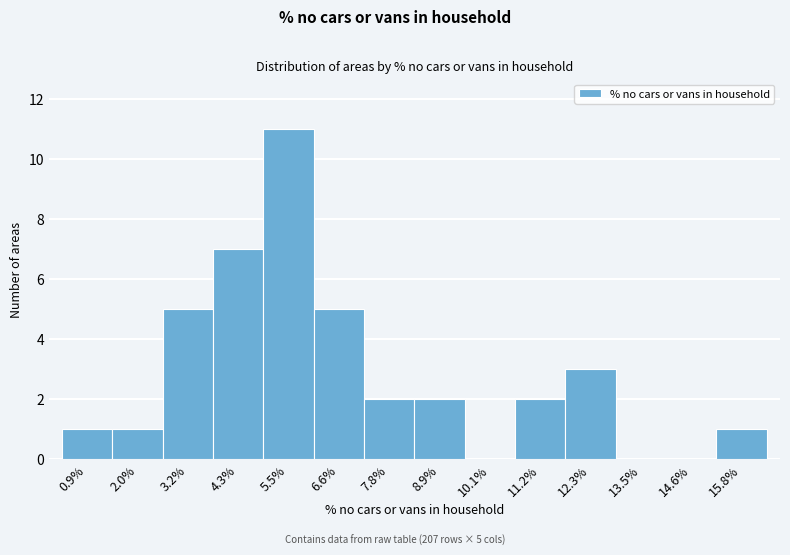

Reading left to right, extract all data points from this chart.

0.9%=1	2.0%=1	3.2%=5	4.3%=7	5.5%=11	6.6%=5	7.8%=2	8.9%=2	10.1%=0	11.2%=2	12.3%=3	13.5%=0	14.6%=0	15.8%=1